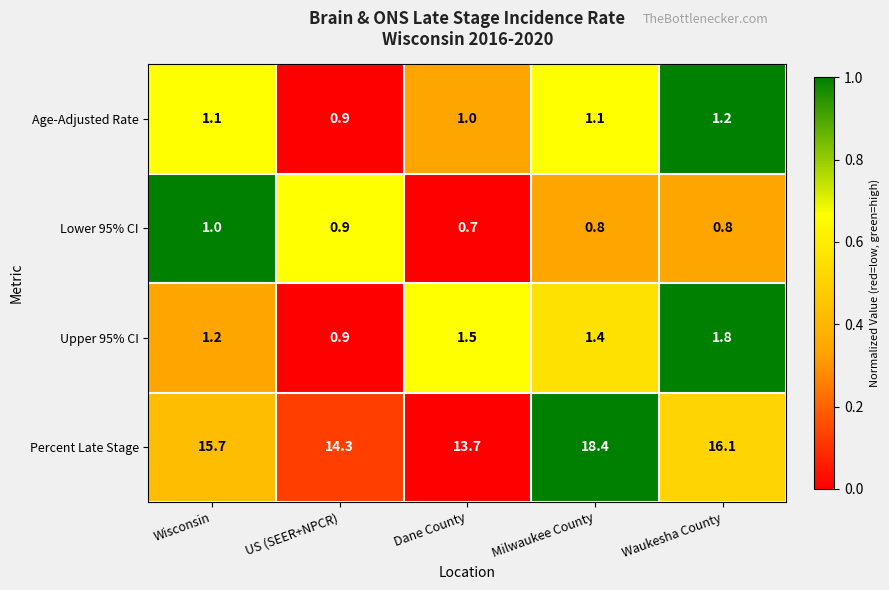

What is the total value across all series at Waukesha County?

19.9